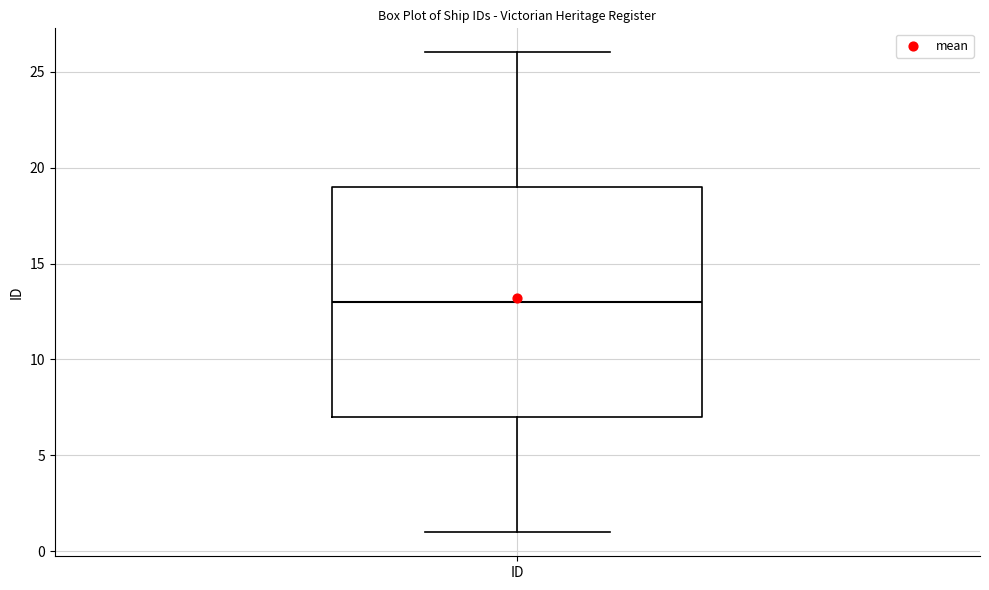

Transcribe this box plot: give where the median line is, the range the box spans, and where the two whiskers end, as read against the y-axis. The values are not printed on the chart, so give them approximately, as read against the axis.

median 13, box 7 to 19, whiskers 1 to 26